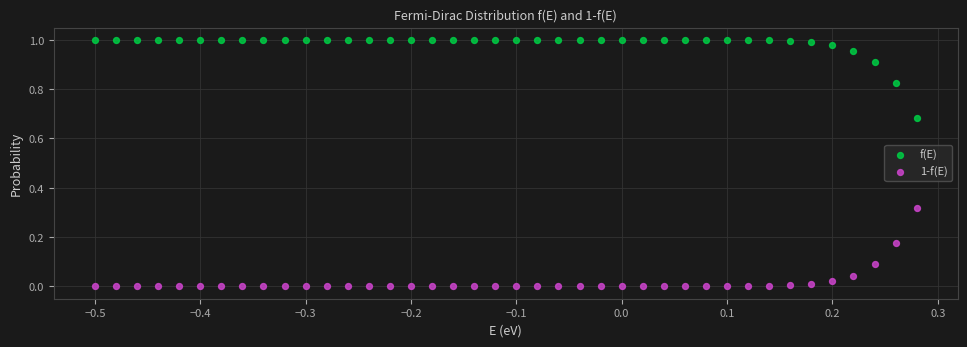

Which series contains the lowest Y value?

1-f(E)